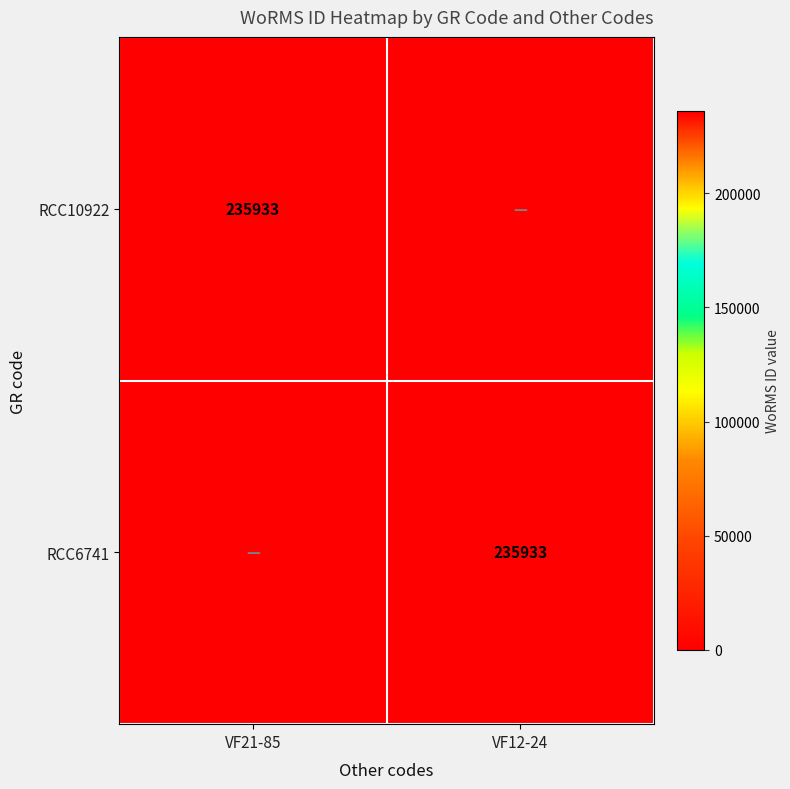

The RCC10922 series shows 235933 at VF21-85. True or false?

True